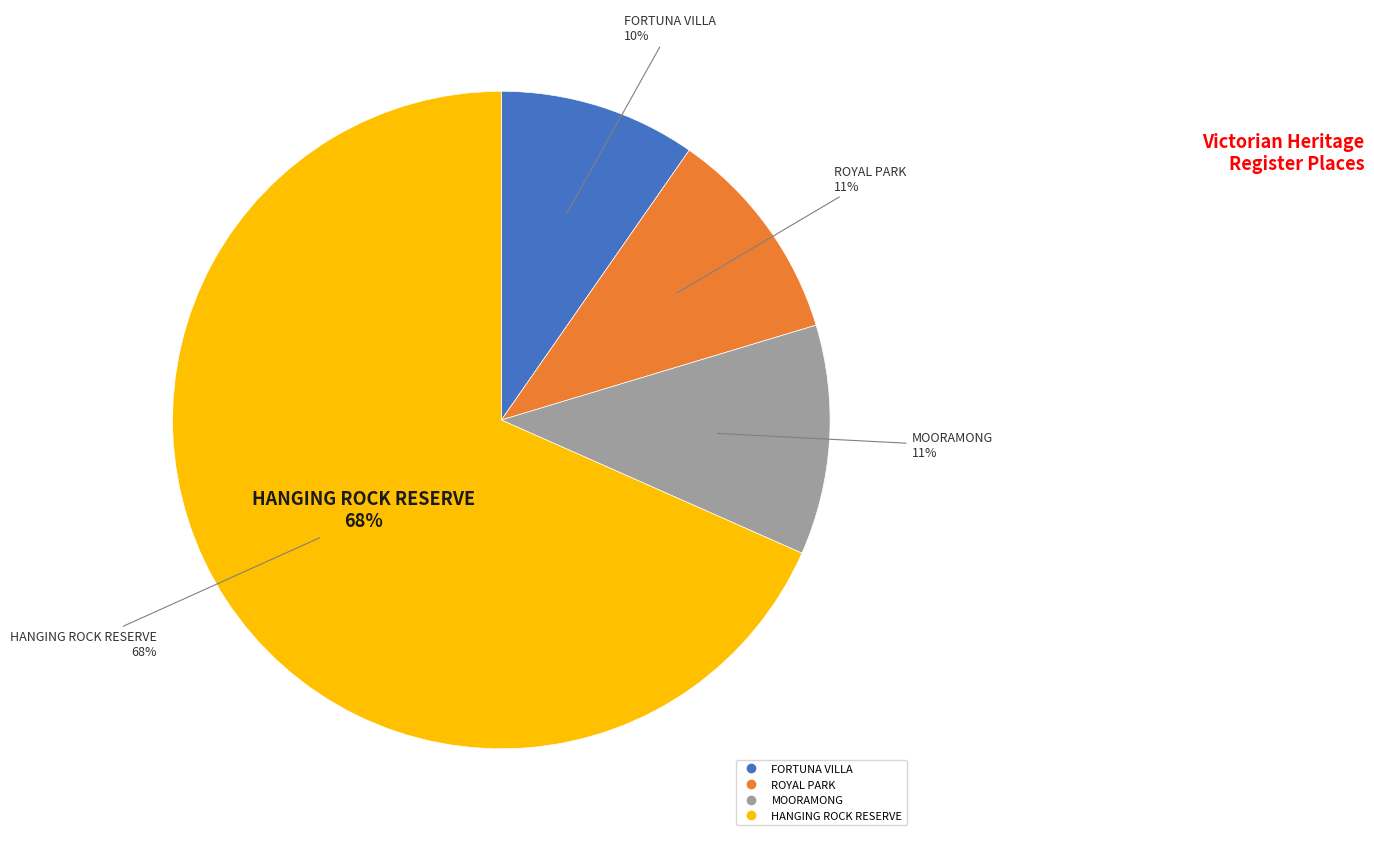

Combined, do ROYAL PARK and FORTUNA VILLA account for over 50%?

No